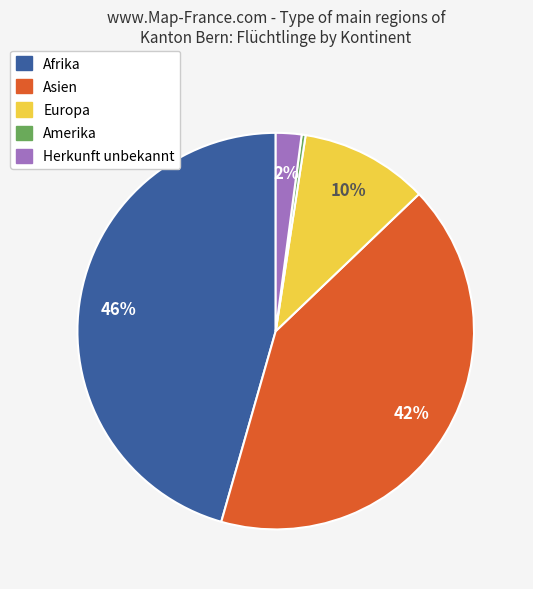

Is Herkunft unbekannt the majority of the pie?

No